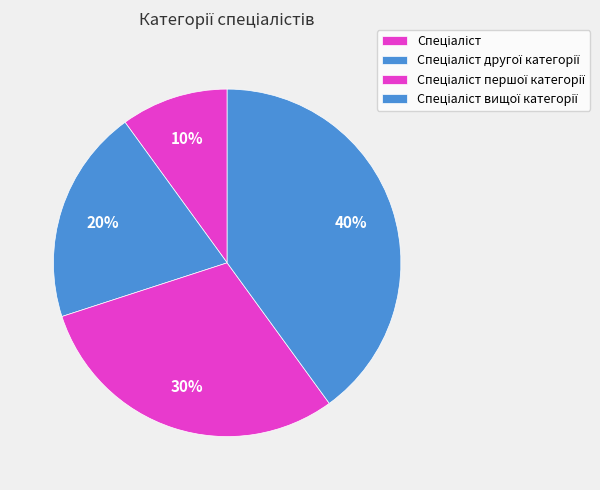

How much of the chart is everything except Спеціаліст?

90.0%